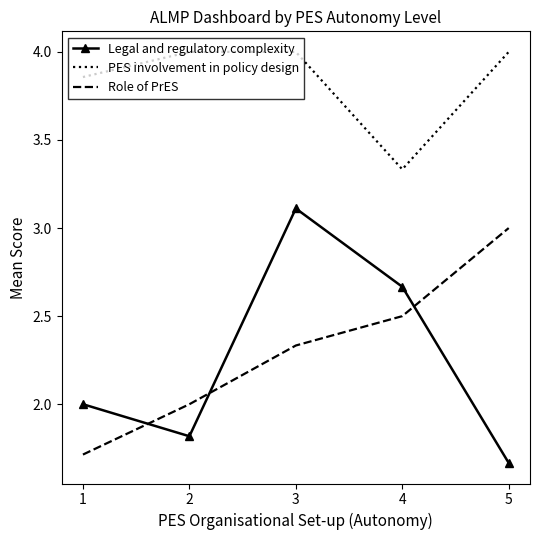

At which category is the sum across all series the highest?

3